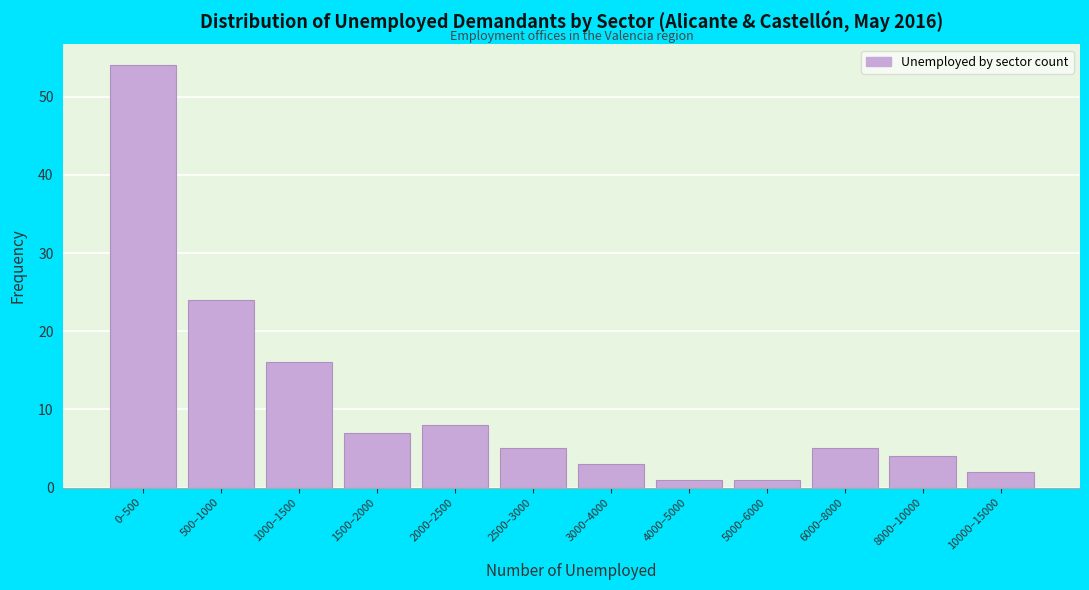

Reading left to right, extract all data points from this chart.

0–500=54	500–1000=24	1000–1500=16	1500–2000=7	2000–2500=8	2500–3000=5	3000–4000=3	4000–5000=1	5000–6000=1	6000–8000=5	8000–10000=4	10000–15000=2